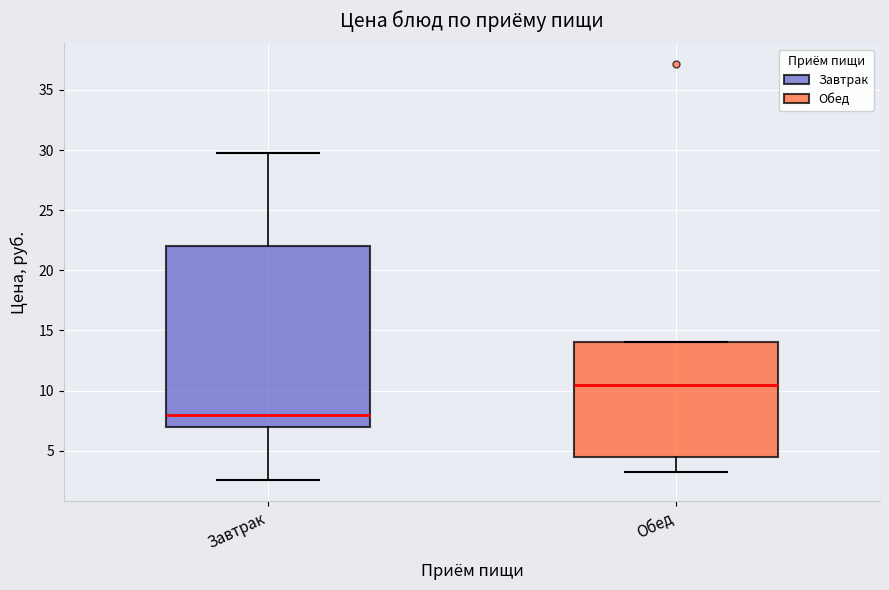

Which box is the tallest, from its lower edge to its upper edge?

Завтрак